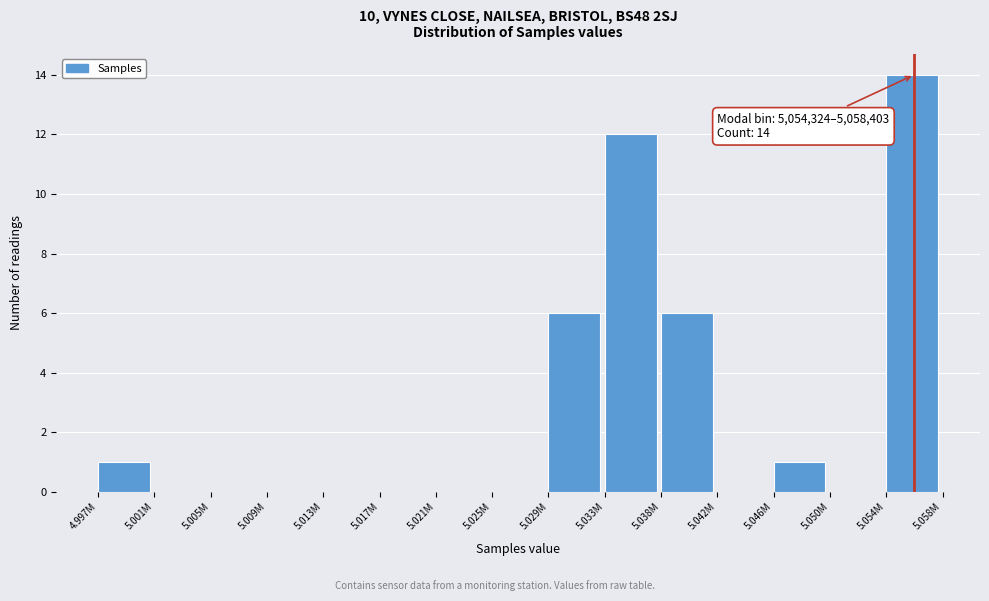

Reading left to right, list all the values displayed in this chart.

4.997M=1	5.001M=0	5.005M=0	5.009M=0	5.013M=0	5.017M=0	5.021M=0	5.025M=0	5.029M=6	5.033M=12	5.038M=6	5.042M=0	5.046M=1	5.050M=0	5.054M=14